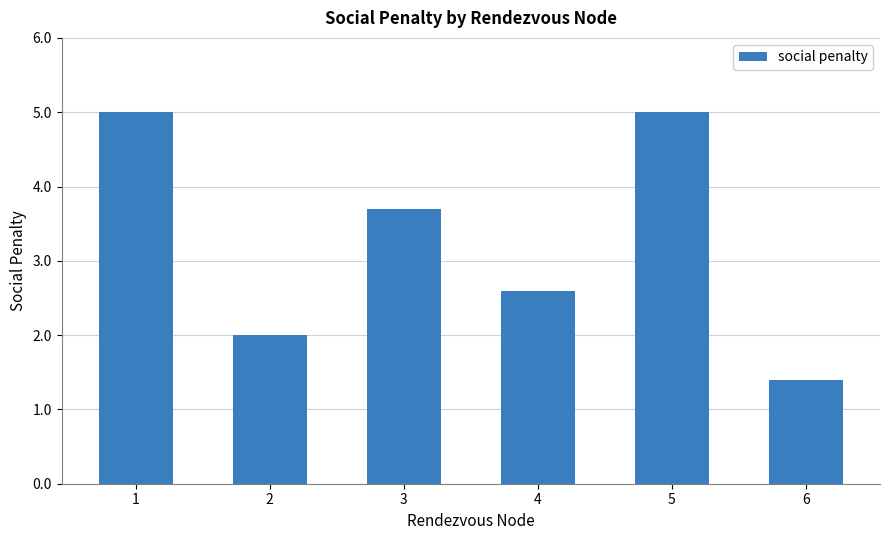

What is the maximum value shown in the chart?

5.0